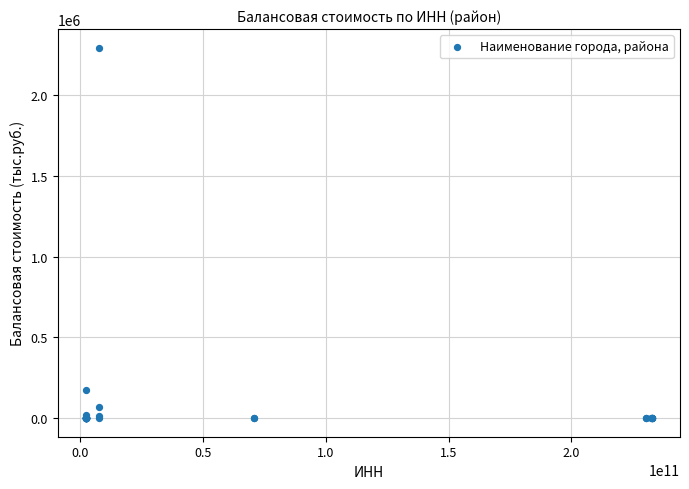

What Y value in the scatter plot is closest to 1146769?

175234.0